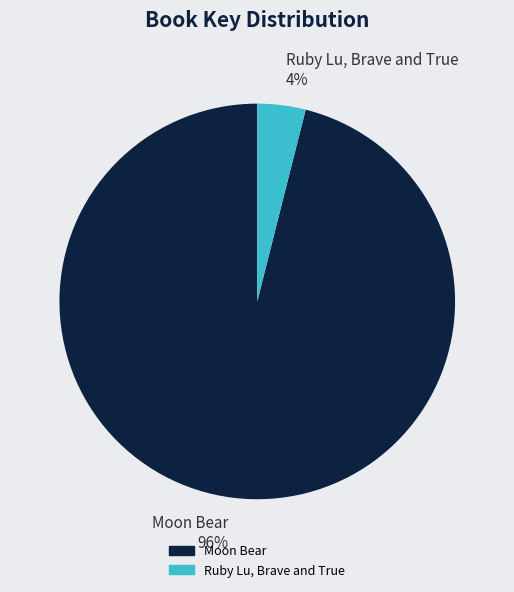

Combined, do Ruby Lu, Brave and True and Moon Bear account for over 50%?

Yes